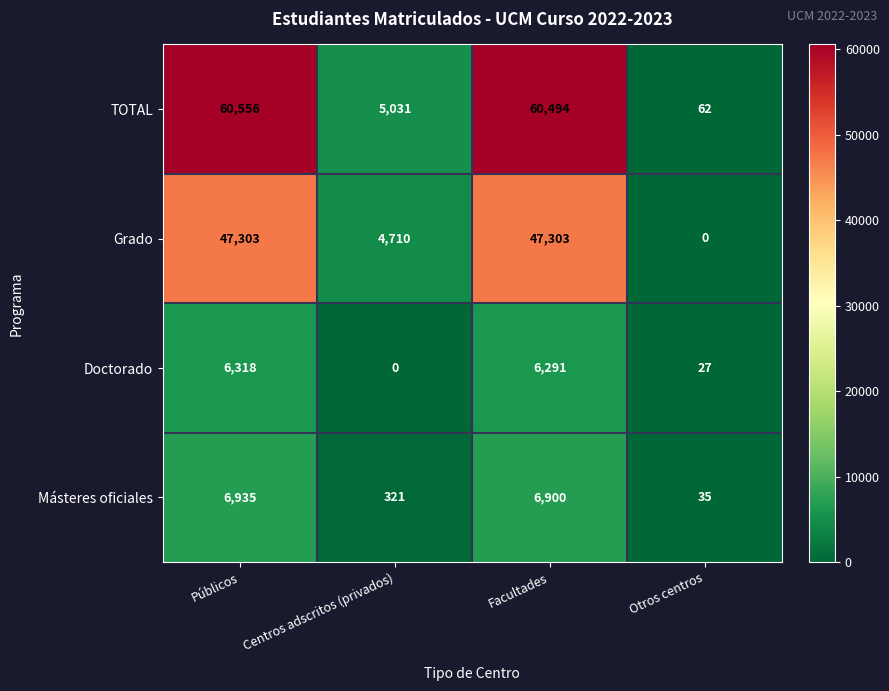

What is the total value across all series at Otros centros?

124